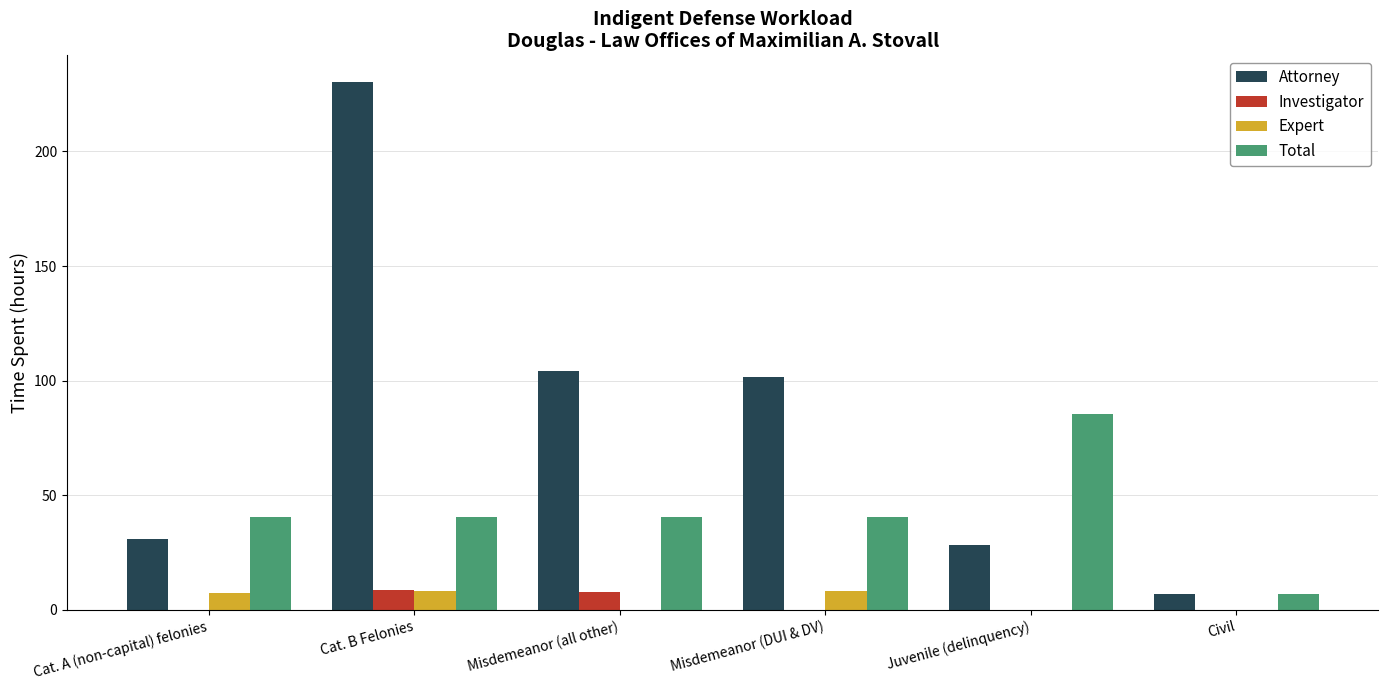

Which series changed the most between Cat. A (non-capital) felonies and Civil?

Total